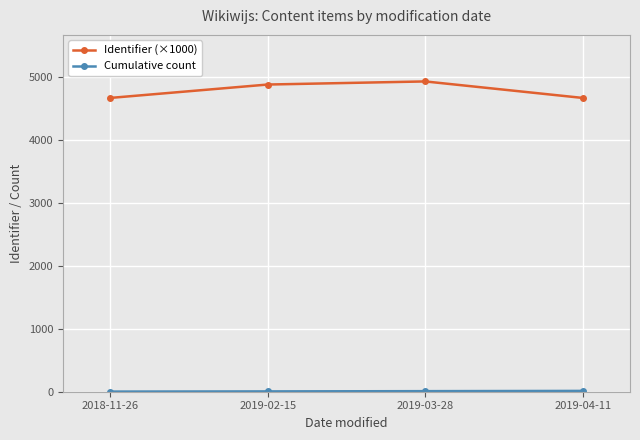

What is the total value across all series at 2019-04-11?

4686.8